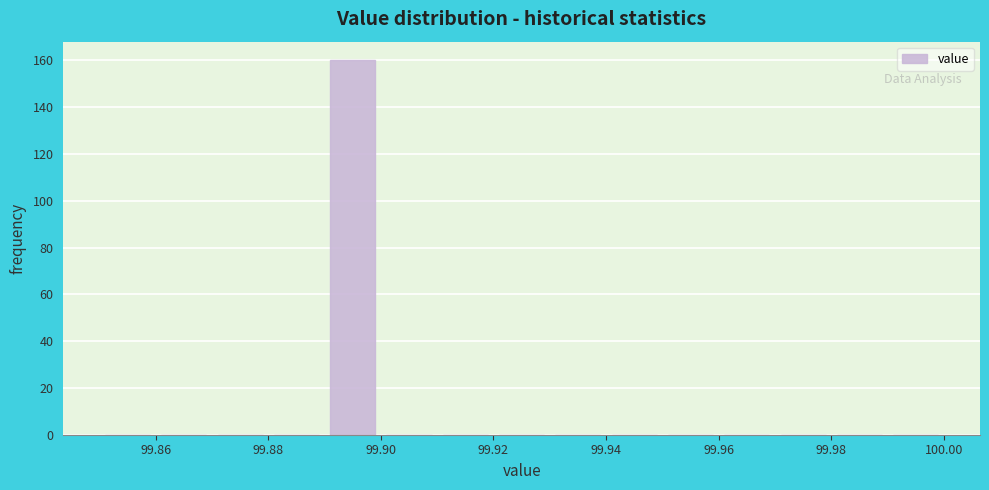

Over which range of the x-axis is the bar tallest?

99.89 to 99.90